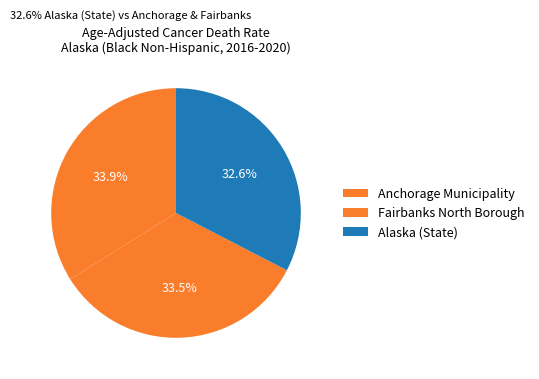

How many slices are in this pie chart?

3